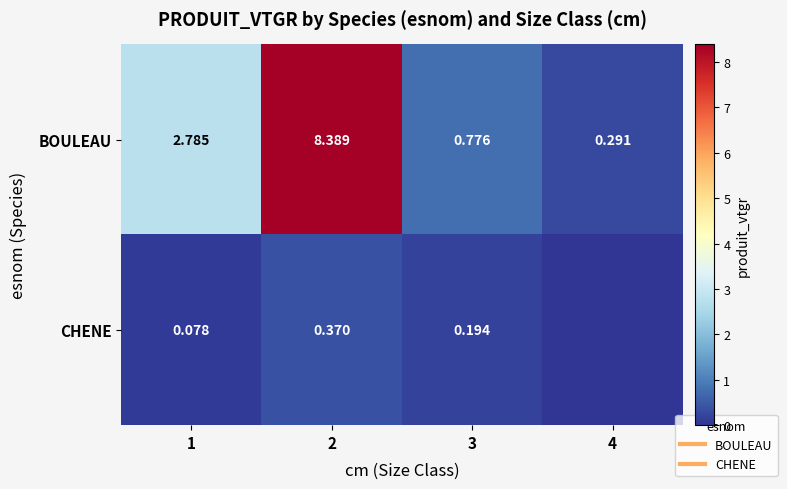

Count the CHENE values in the range 0 to 1.

4